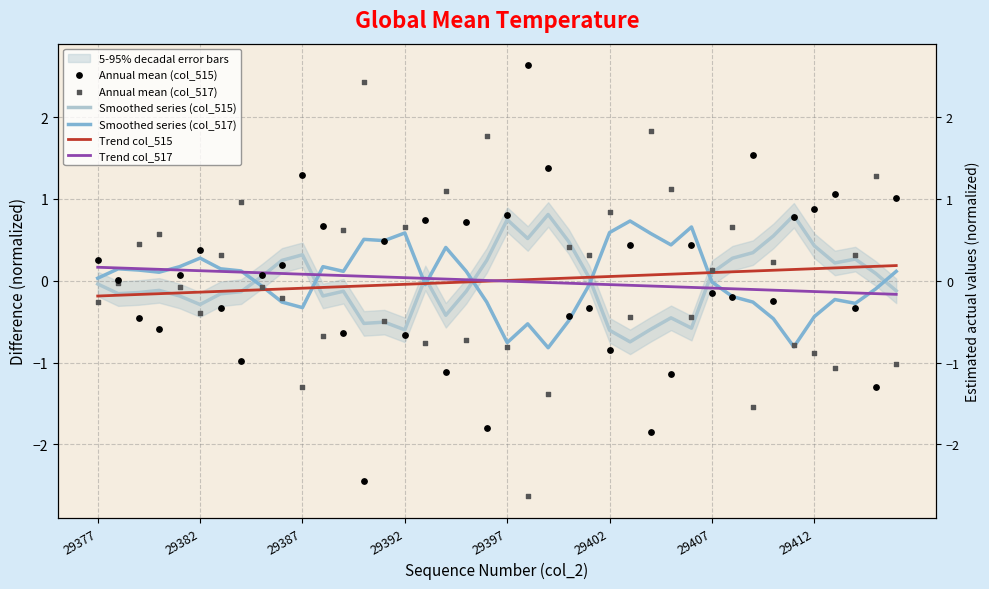

At which category is the sum across all series the highest?

31